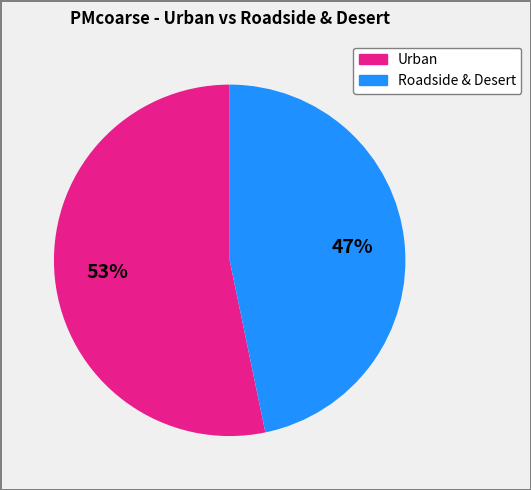

To the nearest percent, what is the average slice percentage?

50%